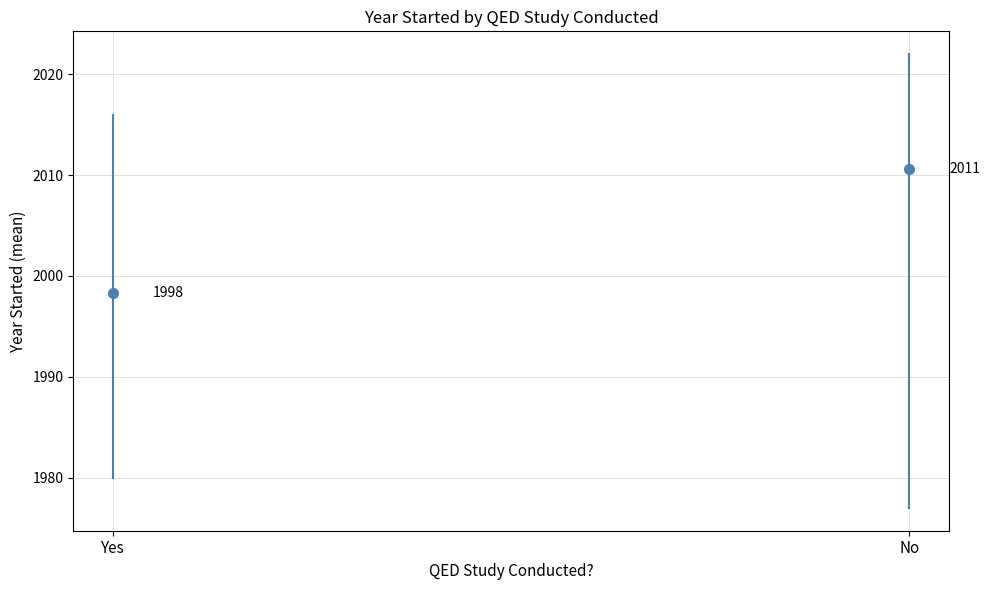

At which category is the sum across all series the highest?

No